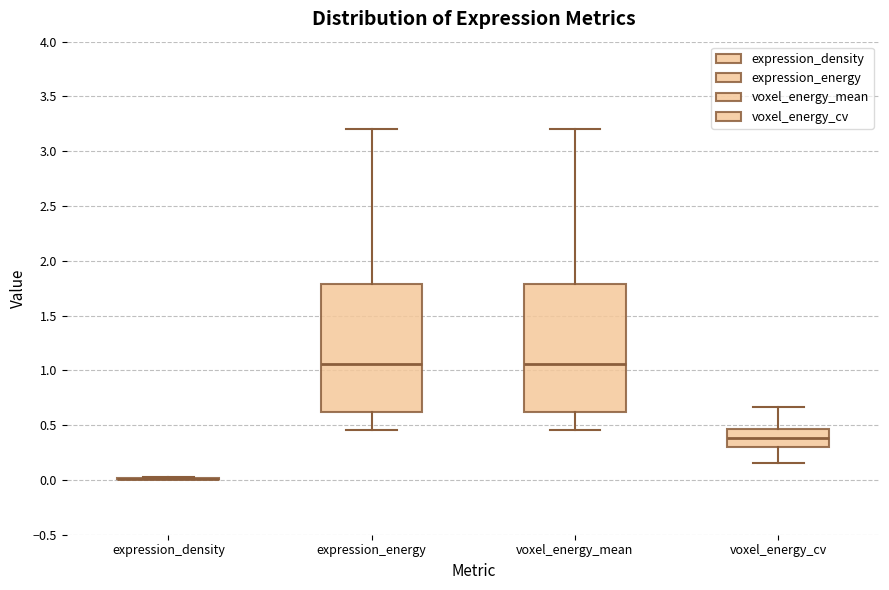

Reading left to right, read every box against the y-axis: the position of its median line, the range the box covers, and the ends of its whiskers. The values are not printed on the chart, so give them approximately, as read against the axis.

expression_density: box collapsed to a line at 0.00, whiskers 0.00 to 0.05
expression_energy: median 1.05, box 0.60 to 1.80, whiskers 0.45 to 3.20
voxel_energy_mean: median 1.05, box 0.60 to 1.80, whiskers 0.45 to 3.20
voxel_energy_cv: median 0.40, box 0.30 to 0.45, whiskers 0.15 to 0.65